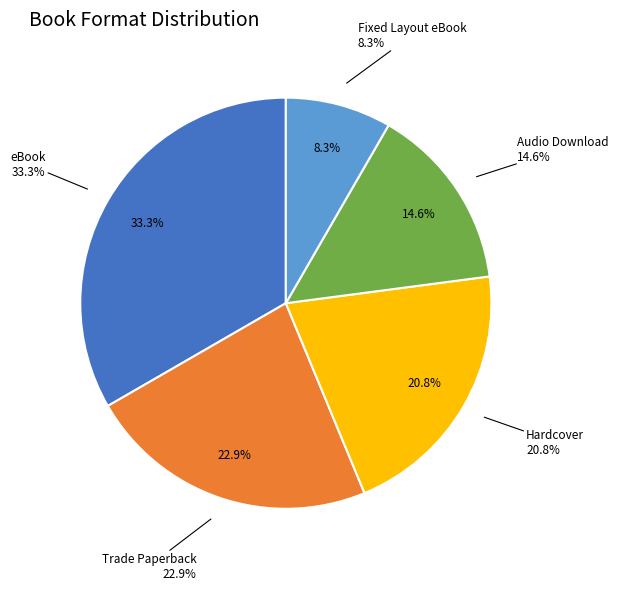

Approximately how many times larger is the value at Hardcover compared to Fixed Layout eBook?

2.5